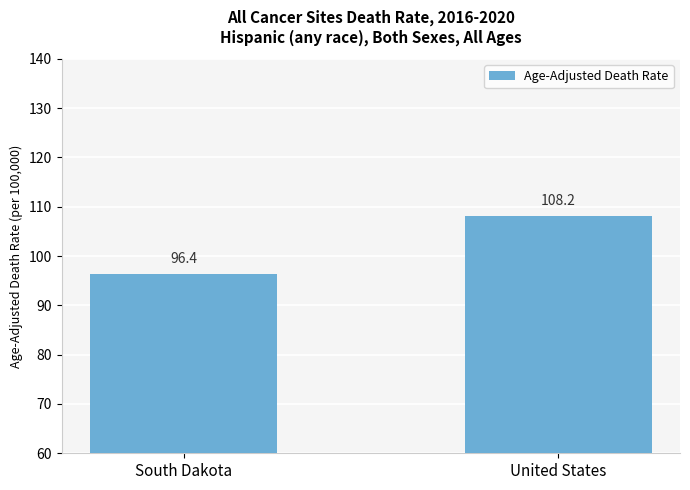

Are the bars horizontal?

No